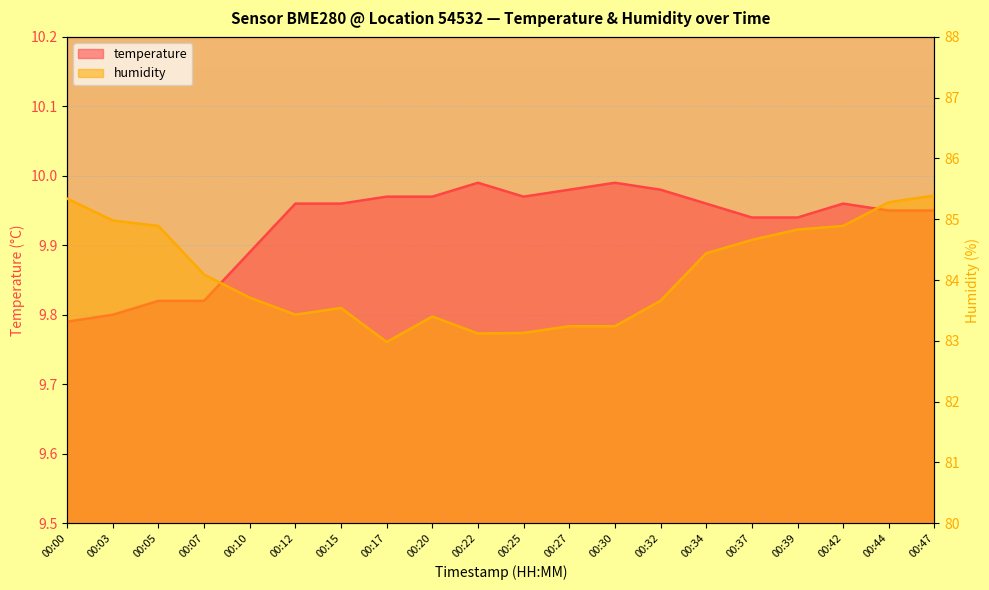

At how many categories does at least one series exceed 63?

20